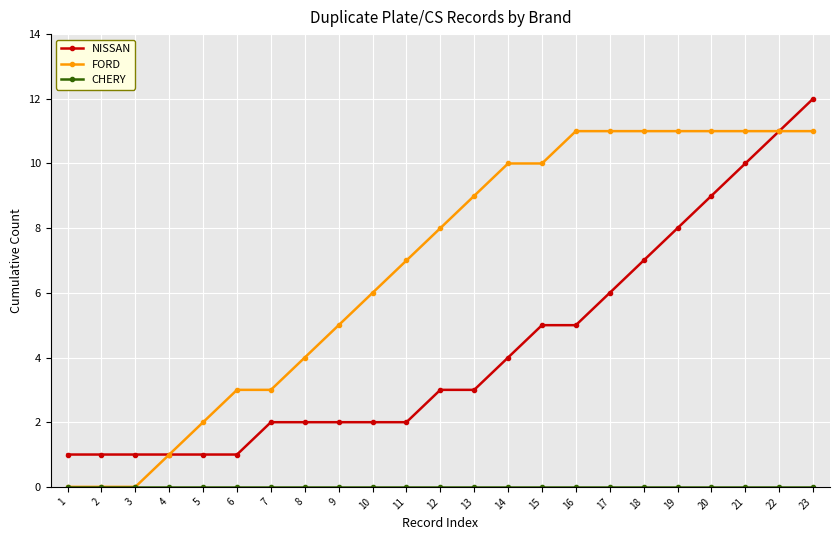

Is this an area chart (filled region under the line)?

No